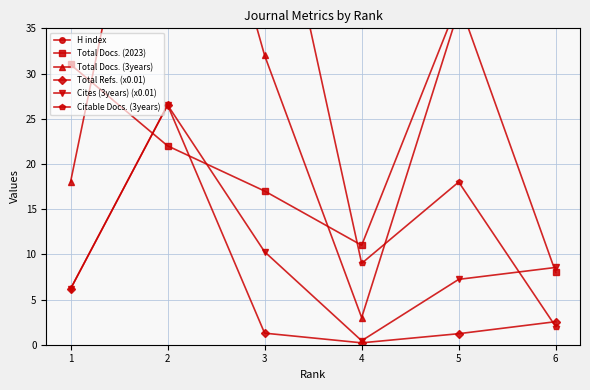

List the labels in order of Total Docs. (3years) value, smallest first.

4, 1, 3, 6, 5, 2